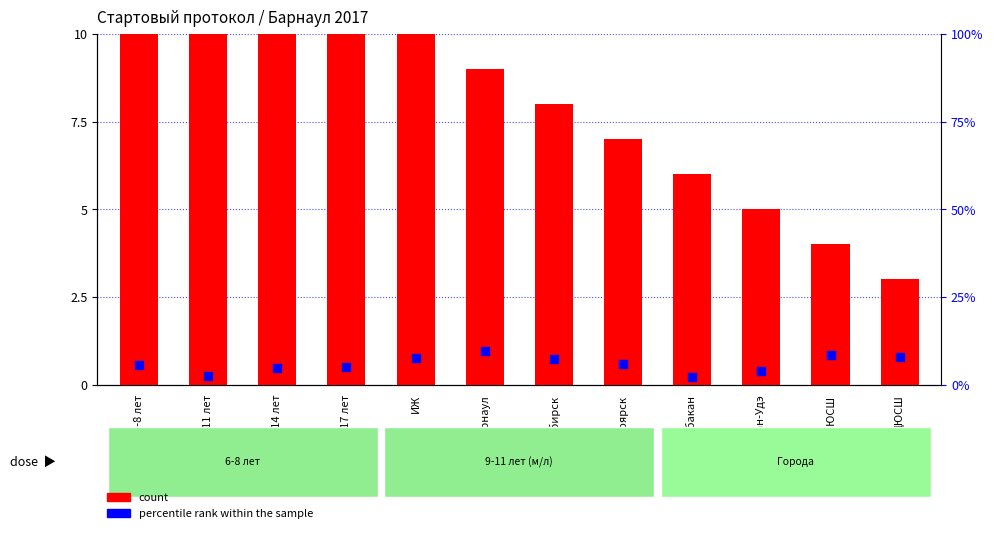

What is the total value across all series at 12-14 лет?

18.8